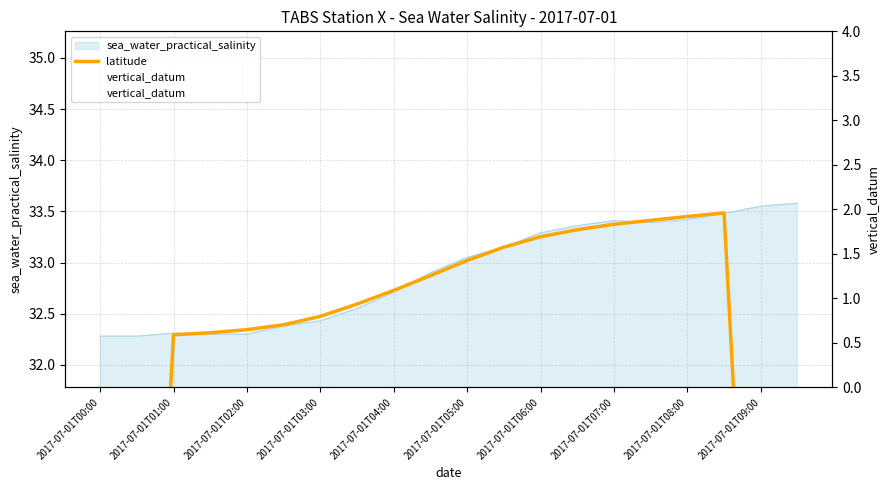

What is the average value of the vertical_datum series?

2.0